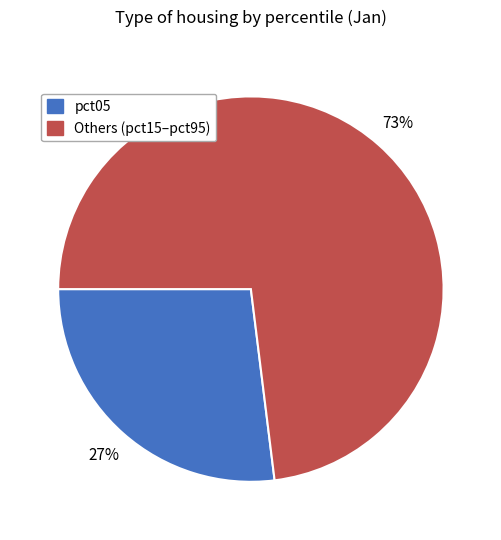

To the nearest percent, what portion does pct05 represent?

27%